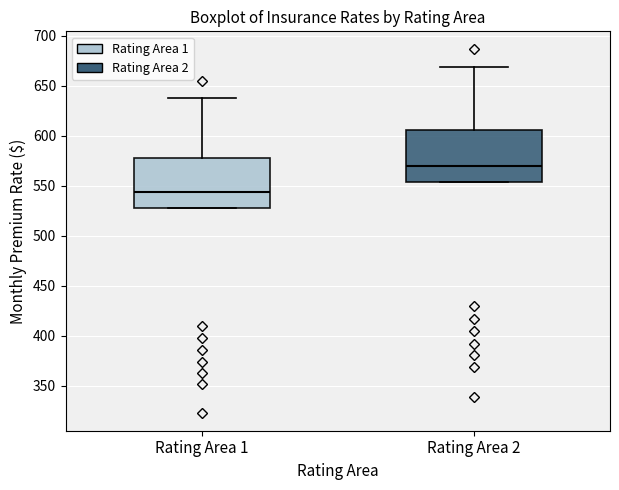

Which box has the lowest median line?

Rating Area 1